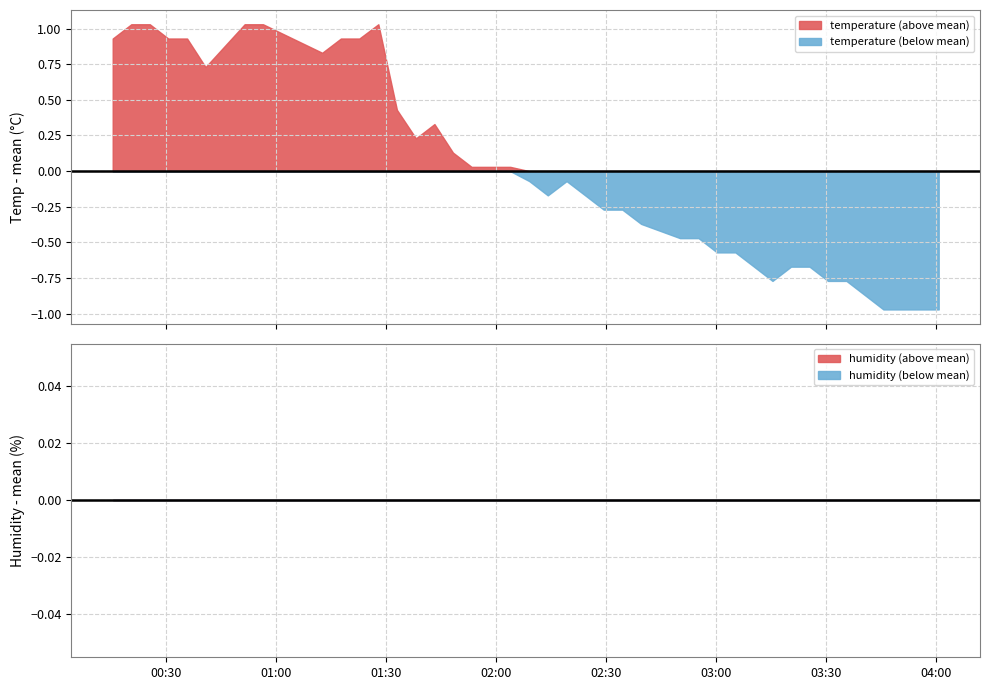

Rank the series by their maximum value, from lowest to highest.

temperature, humidity